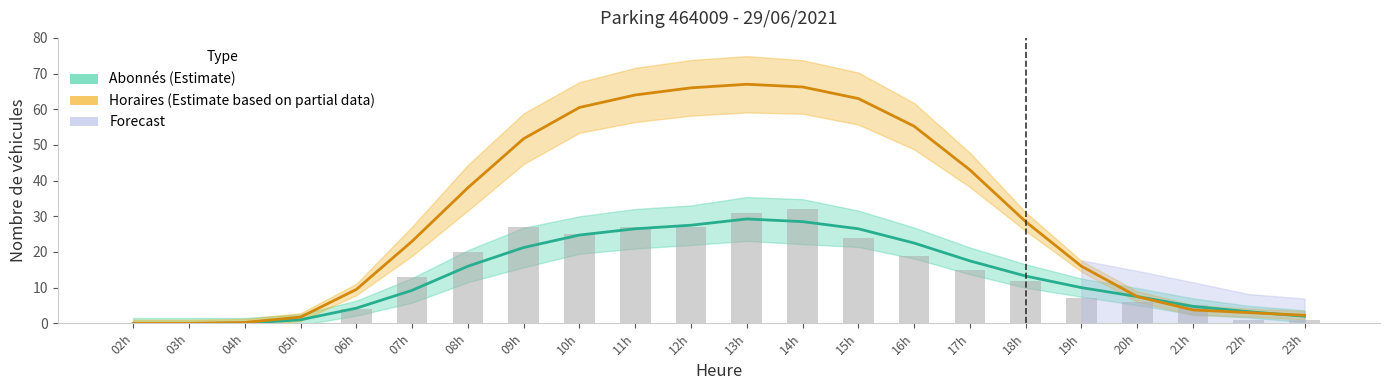

How many data points in Horaires (Estimate based on partial data) are less than 28?

11